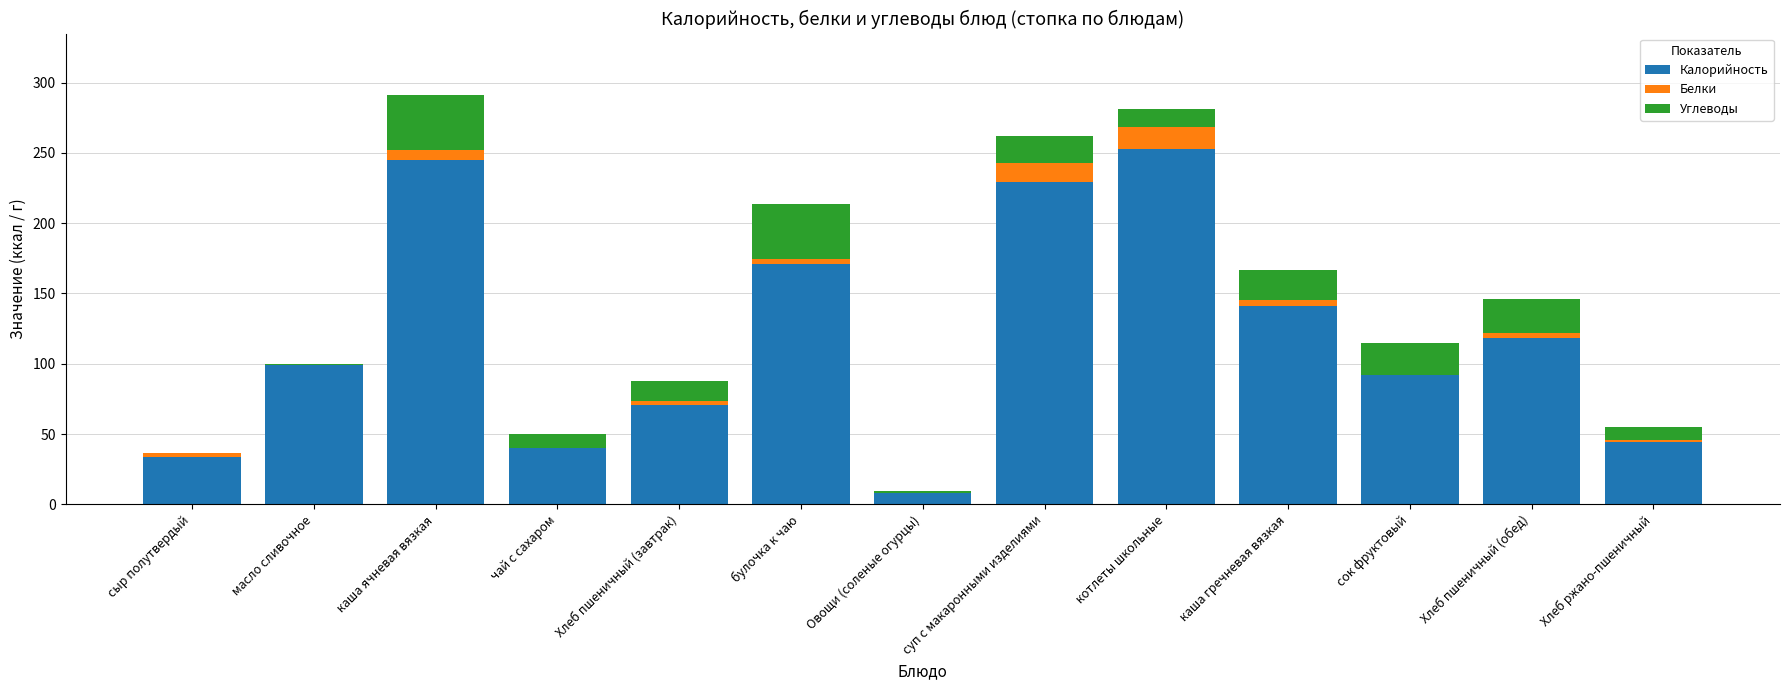

What is the sum of all Калорийность values?

1544.8